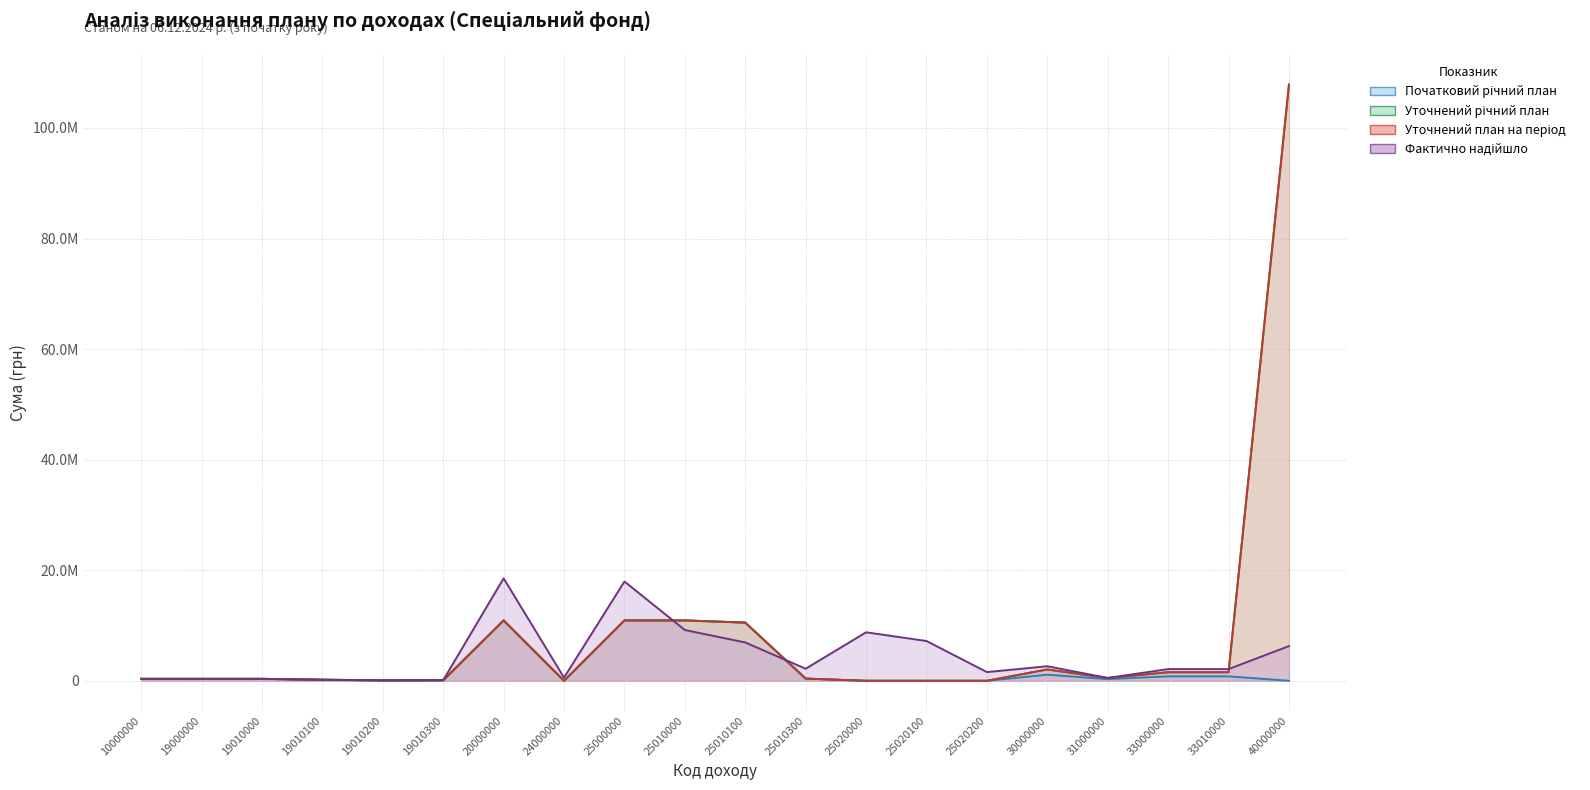

True or false: Уточнений річний план and Фактично надійшло cross at least once.

True